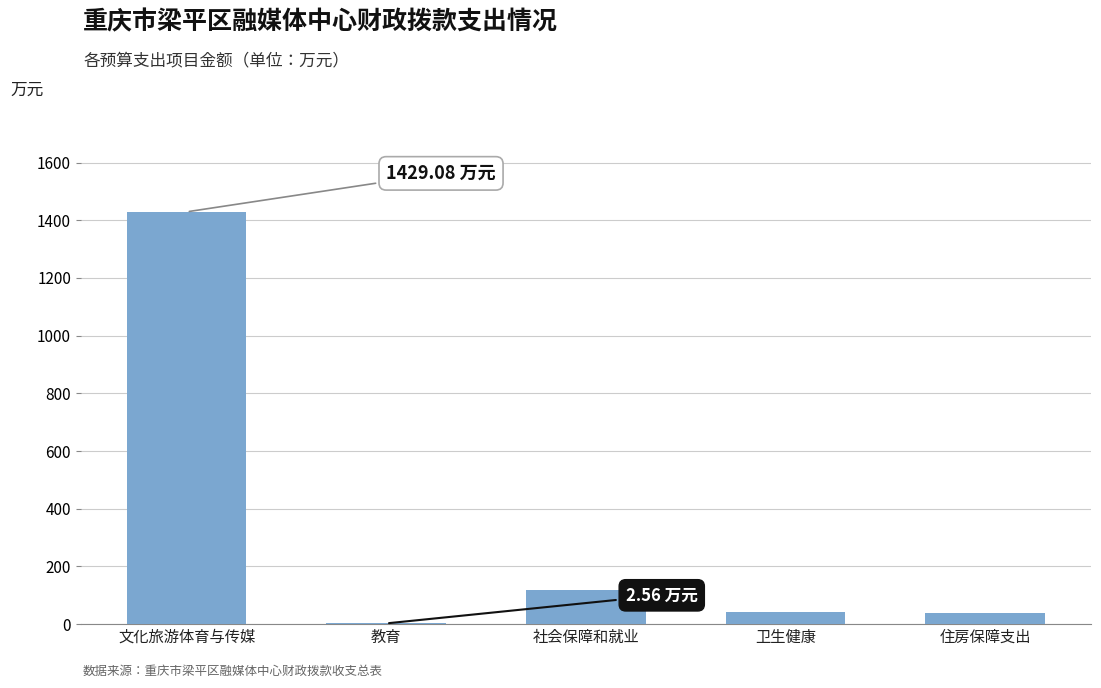

Where is the data nearest to the value 715?

社会保障和就业